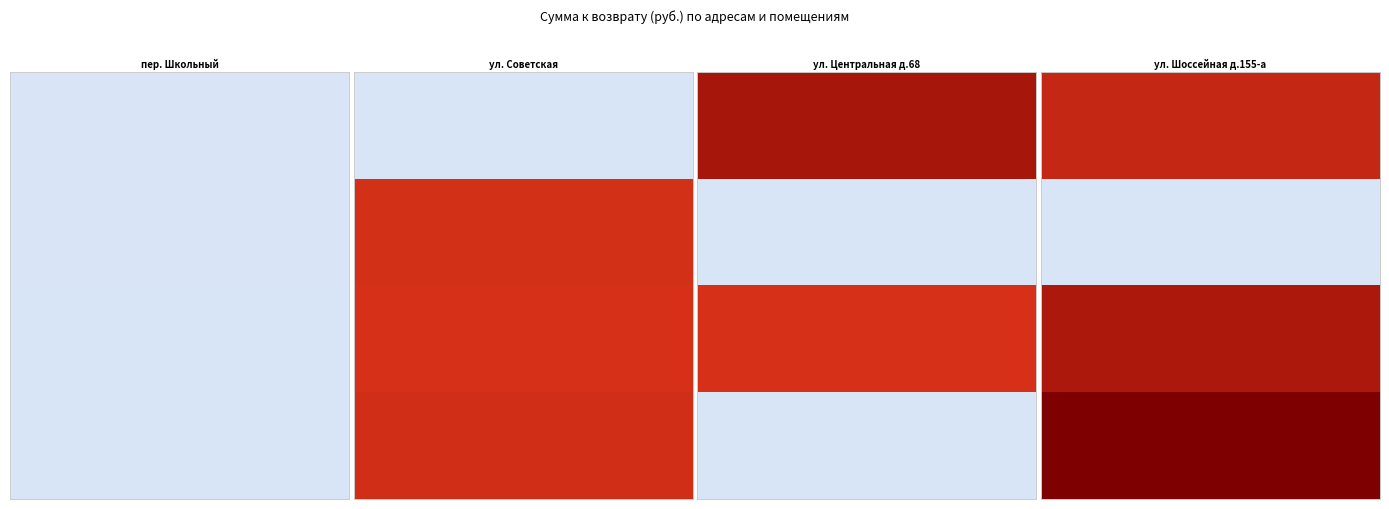

How many values in the ул. Советская series exceed 17137?

2